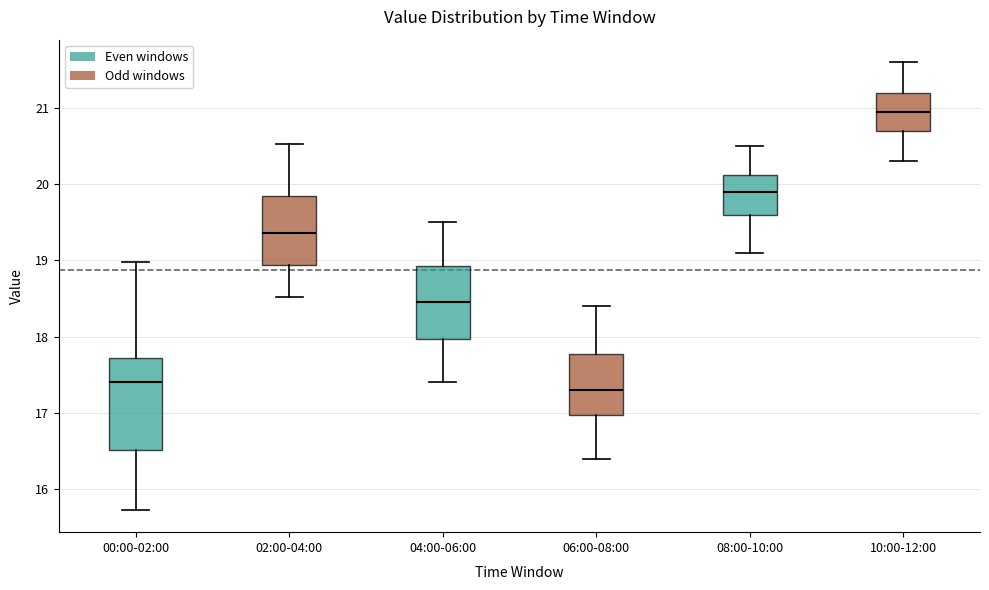

Where is the upper edge of the box for 02:00-04:00 on the y-axis? The values are not printed on the chart, so give them approximately, as read against the axis.

19.9